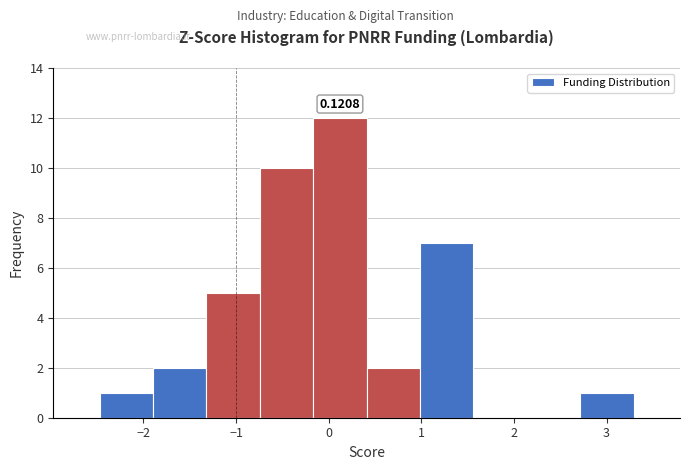

Which range on the x-axis has the tallest bar?

-0.2 to 0.4